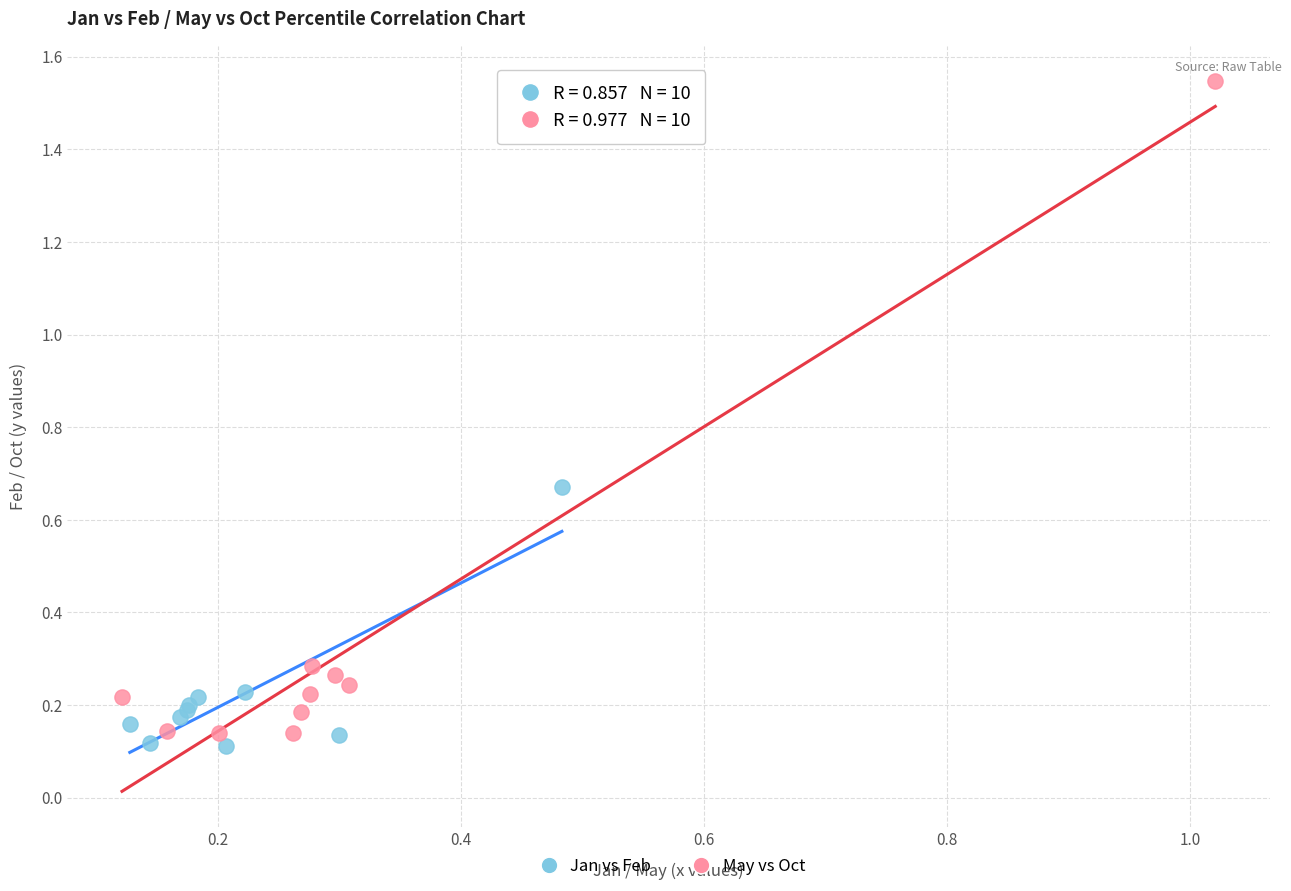

Which series has the widest spread of Y values?

May vs Oct